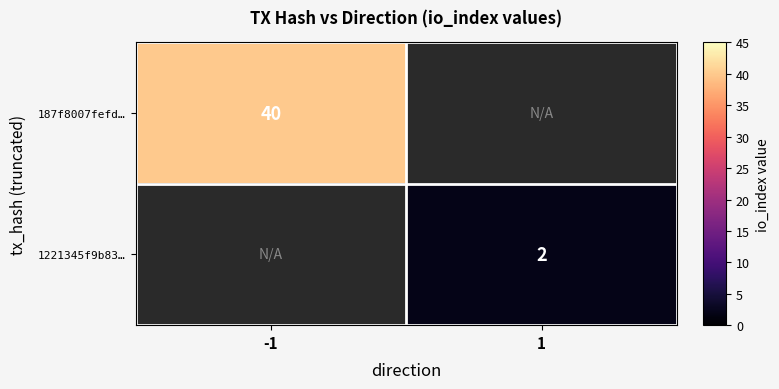

At how many categories does at least one series exceed 36?

1